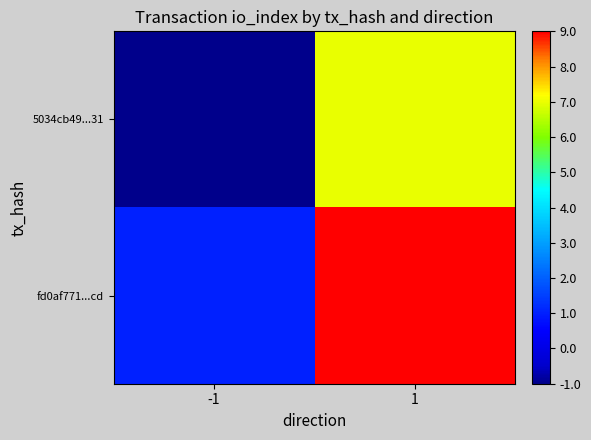

List the series in order of their peak value, highest first.

fd0af771...cd, 5034cb49...31